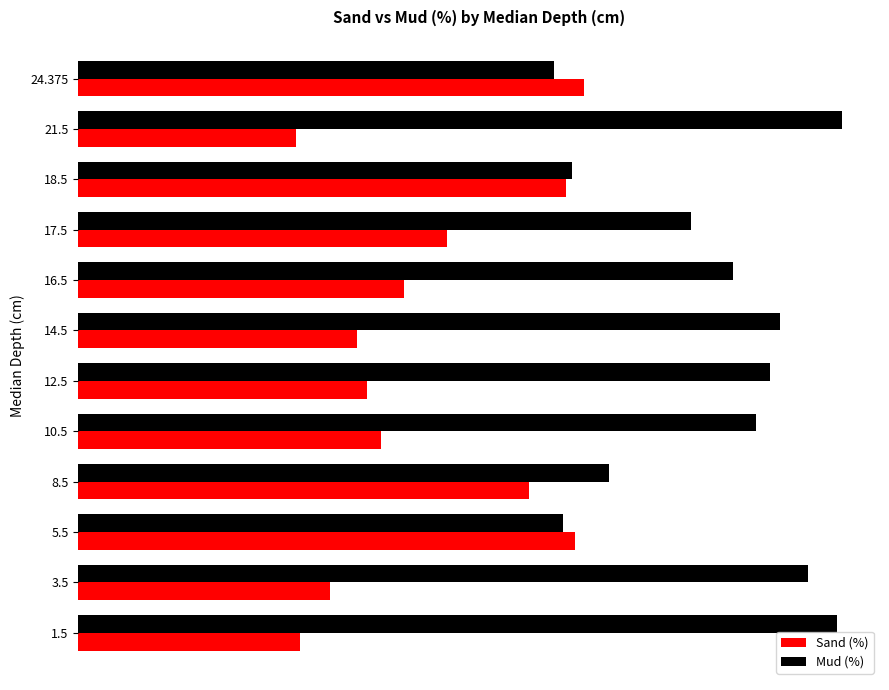

What are all the series names shown in the legend?

Sand (%), Mud (%)